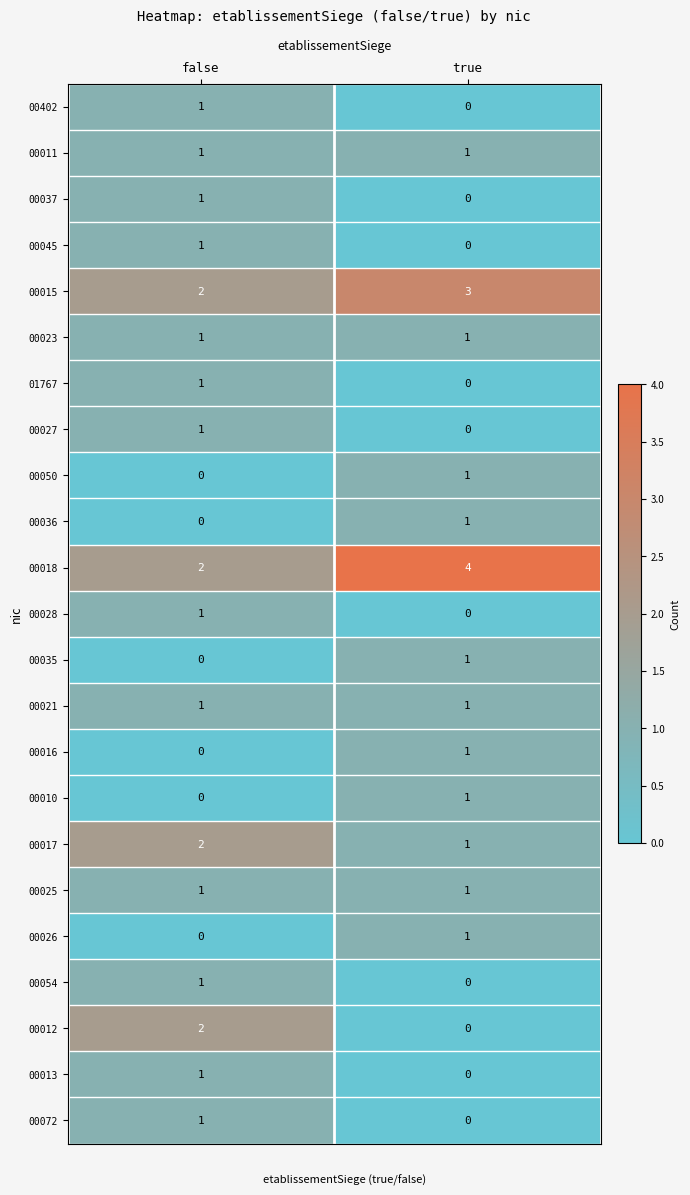

What is the sum of the 00018 values at true and false?

6